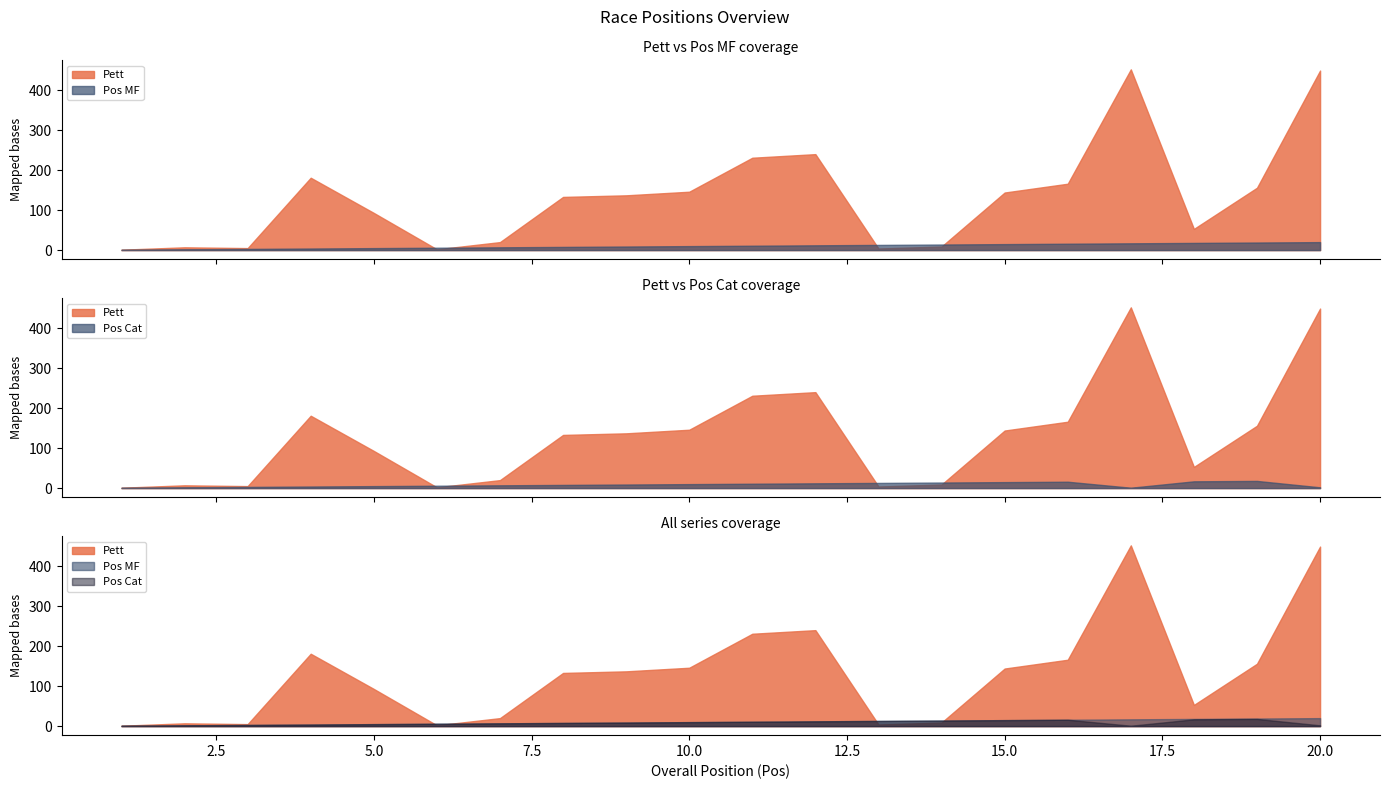

Is the value of Pett at 8 greater than the value of Pos Cat at 7?

Yes